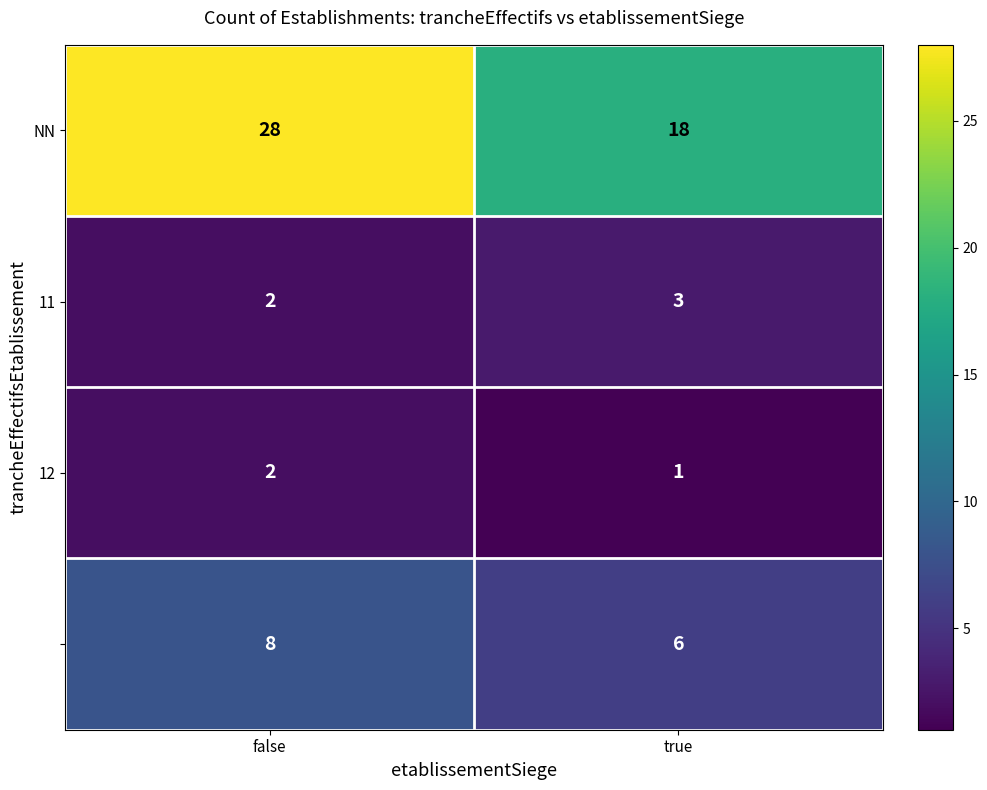

What is the total value across all series at true?

28